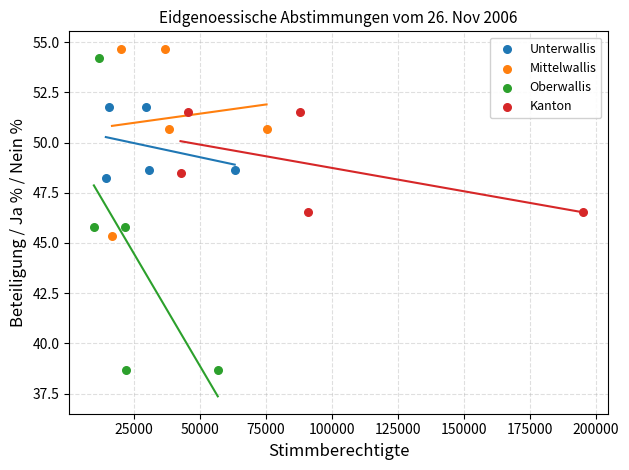

Which series has the largest Y range (max minus min)?

Oberwallis